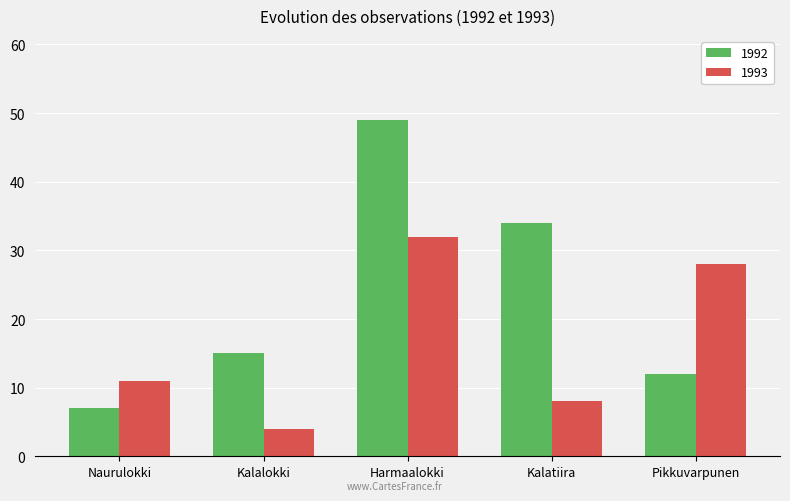

Which series has the largest range (max minus min)?

1992